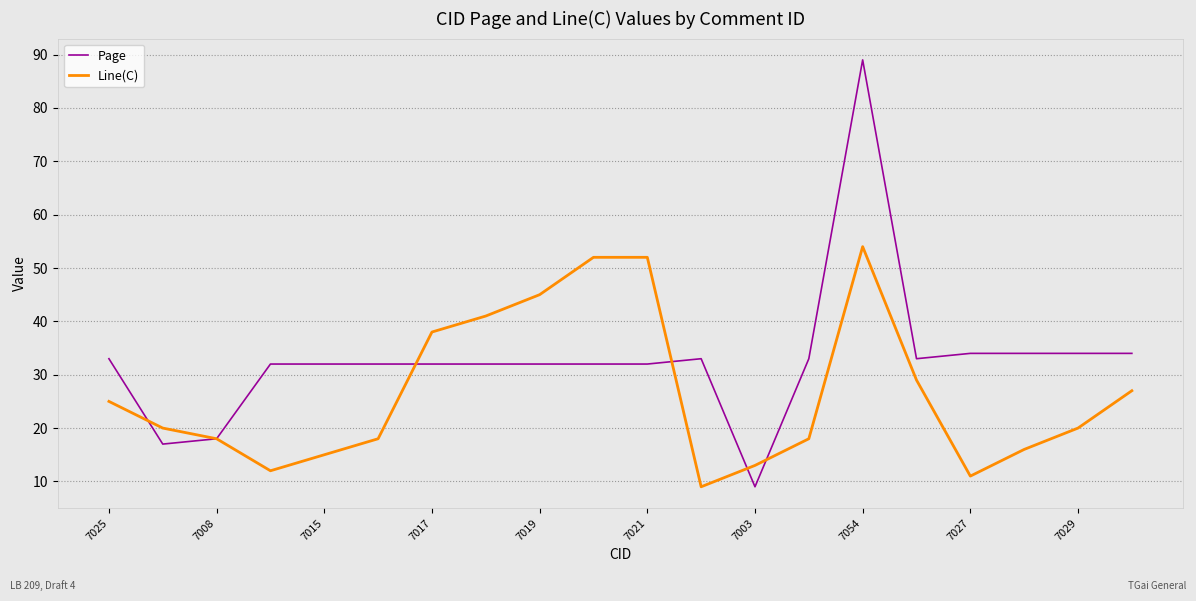

Reading left to right, extract all data points from this chart.

Page: 33	17	18	32	32	32	32	32	32	32	32	33	9	33	89	33	34	34	34	34
Line(C): 25	20	18	12	15	18	38	41	45	52	52	9	13	18	54	29	11	16	20	27